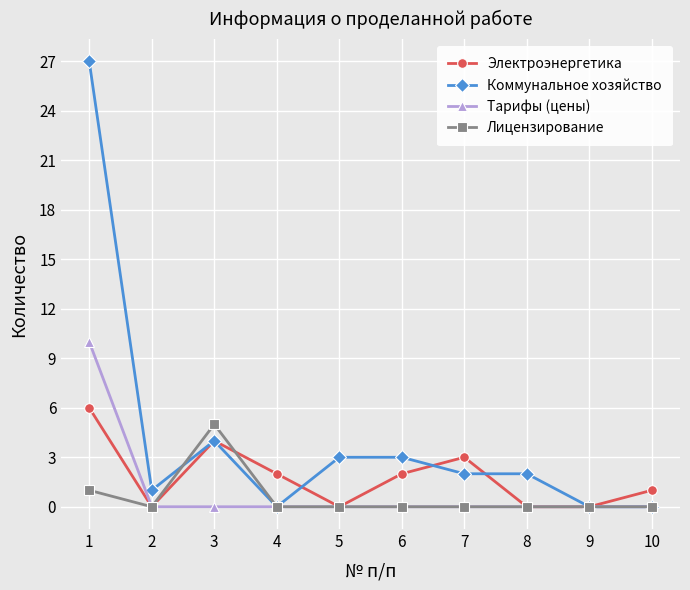

Is it true that Электроэнергетика equals 1 at 10?

True